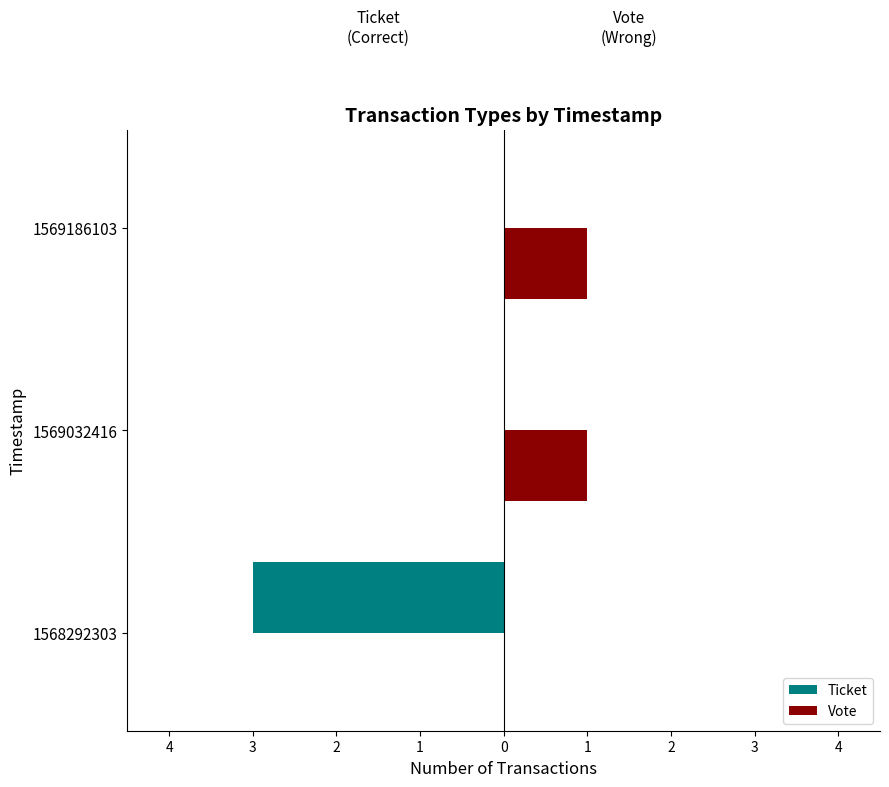

What are all the series names shown in the legend?

Ticket, Vote